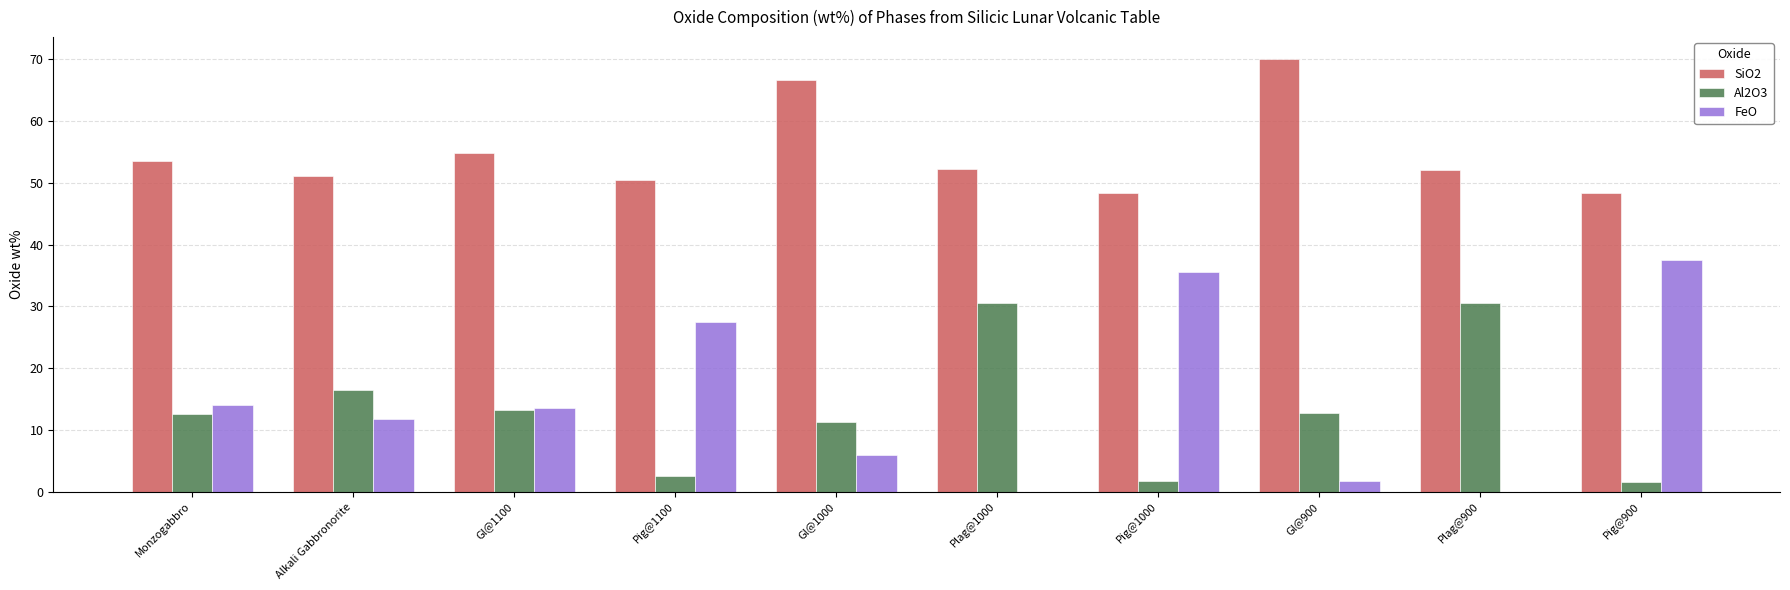

How many series are shown in this chart?

3